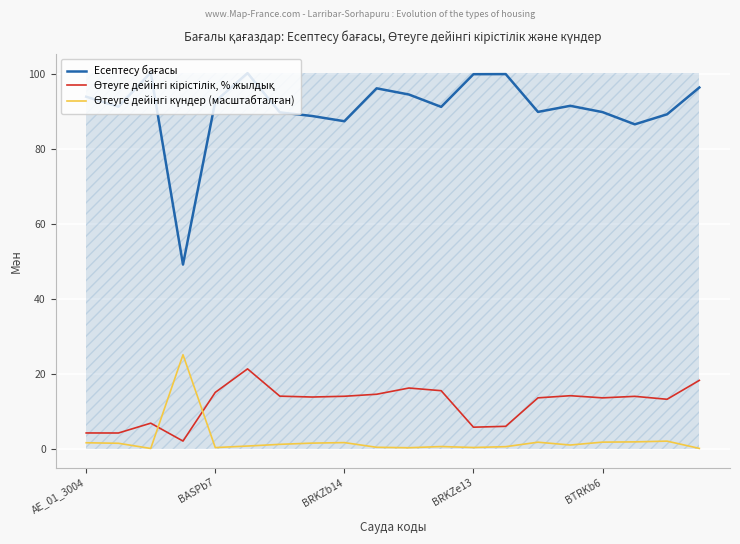

The Өтеуге дейінгі күндер (масштабталған) series shows 2.5 at BASPb7. True or false?

False